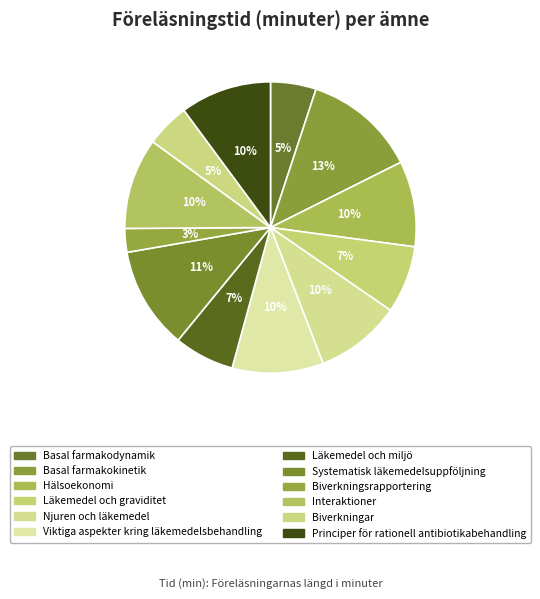

Is it true that Principer för rationell antibiotikabehandling is 1% of the pie?

False